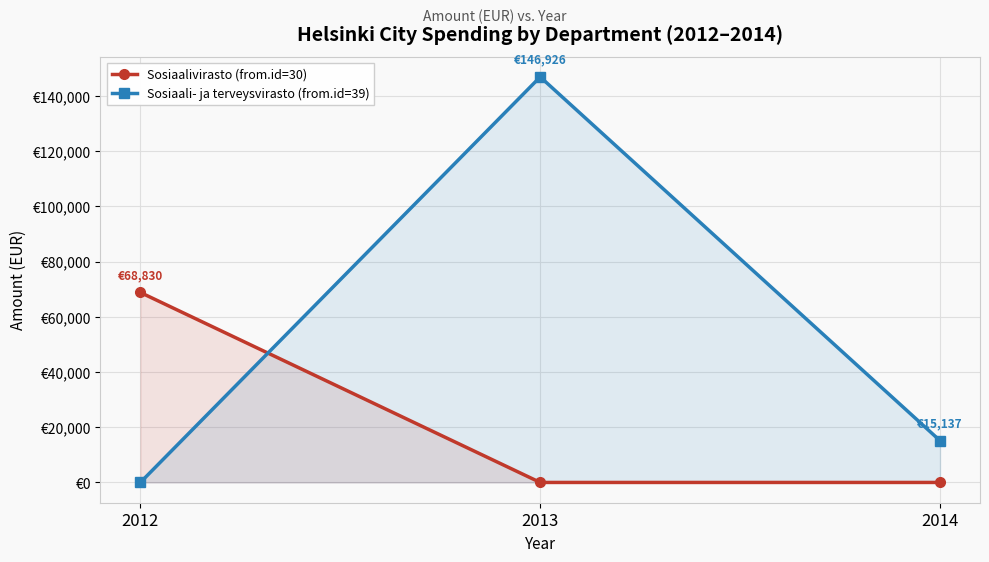

What is the difference between the highest and lowest values at 2014?

15136.8